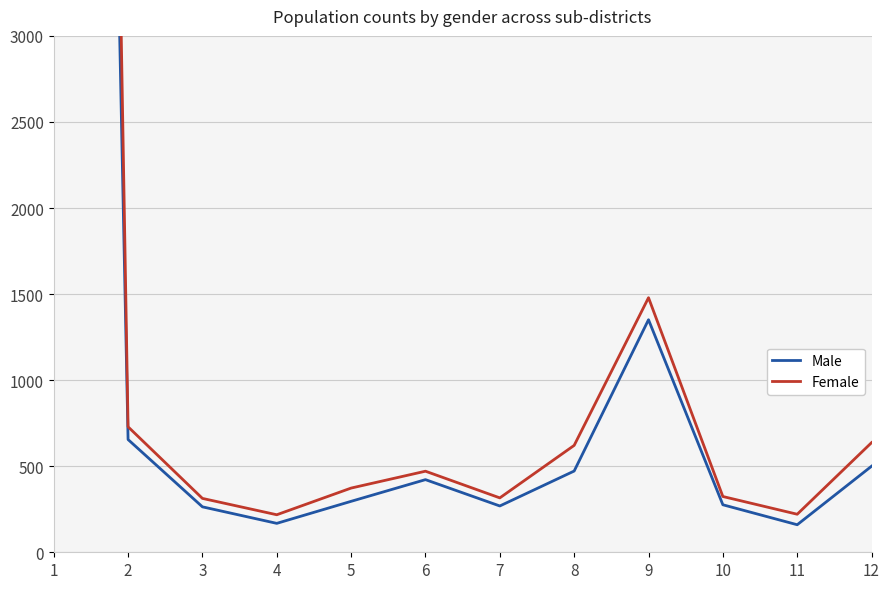

True or false: Male and Female intersect in this chart.

False